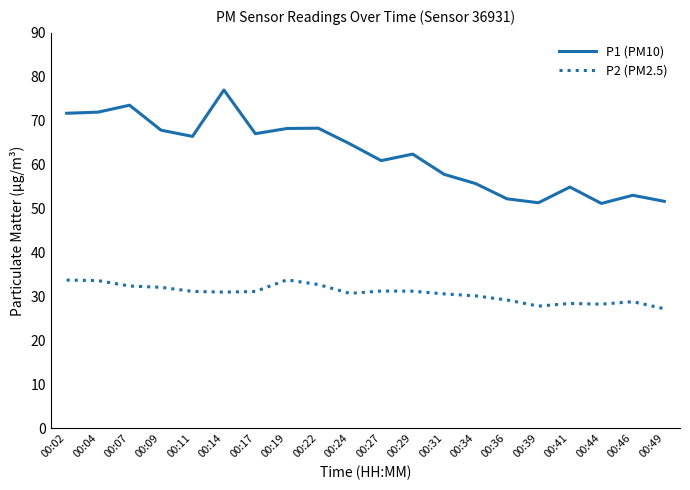

What is the difference between the maximum and minimum values in the P2 (PM2.5) series?

6.6